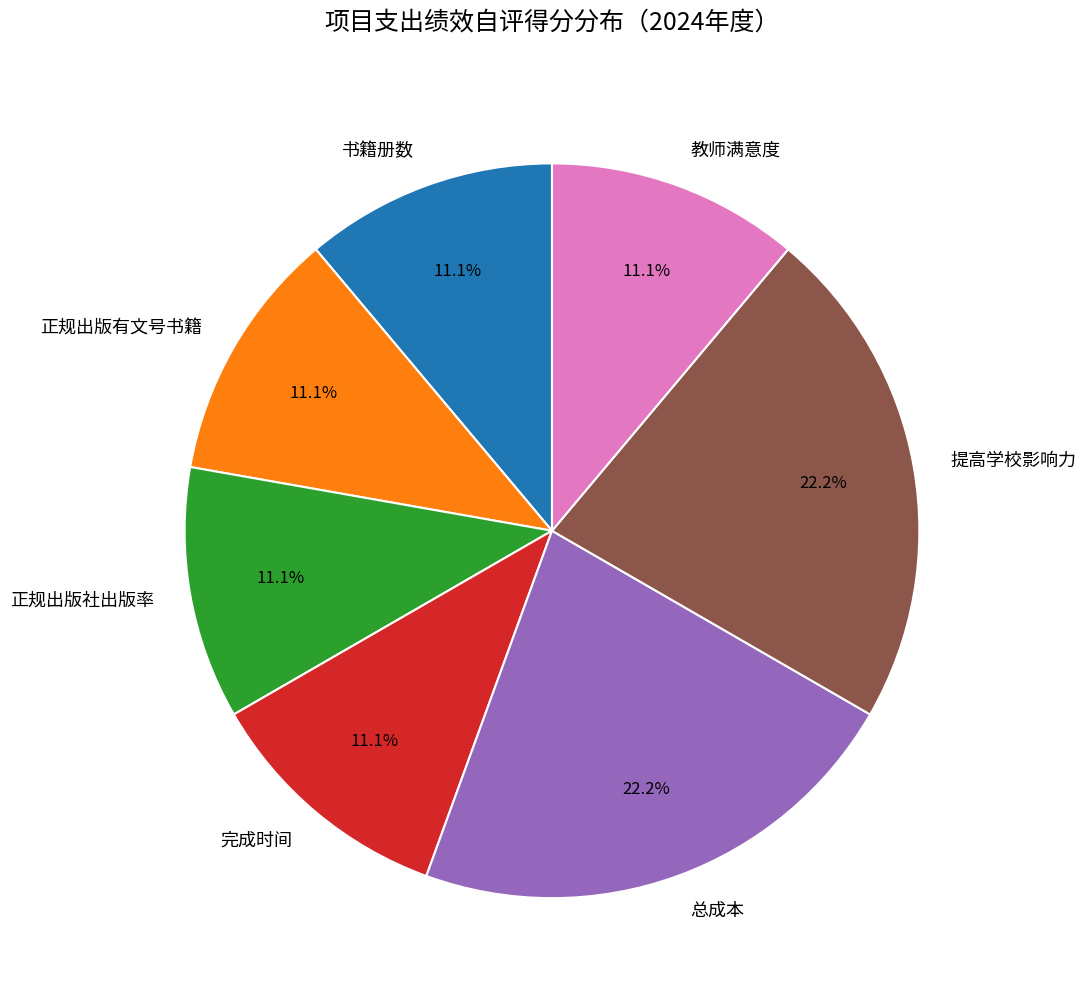

Does 正规出版社出版率 account for over 50% of the chart?

No